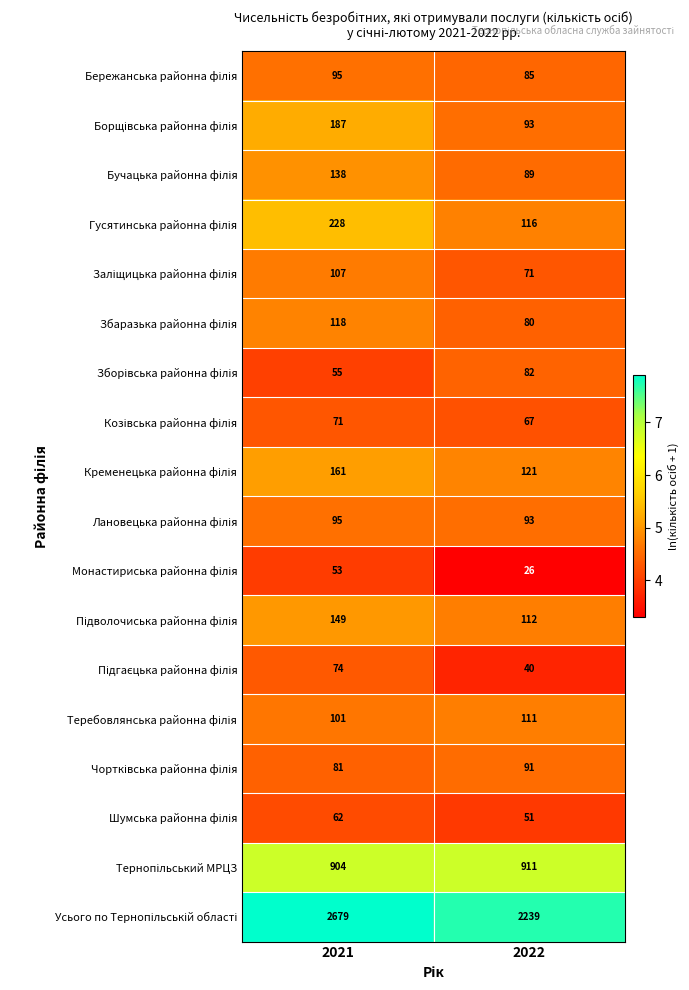

What is the total value across all series at 2021?

5358